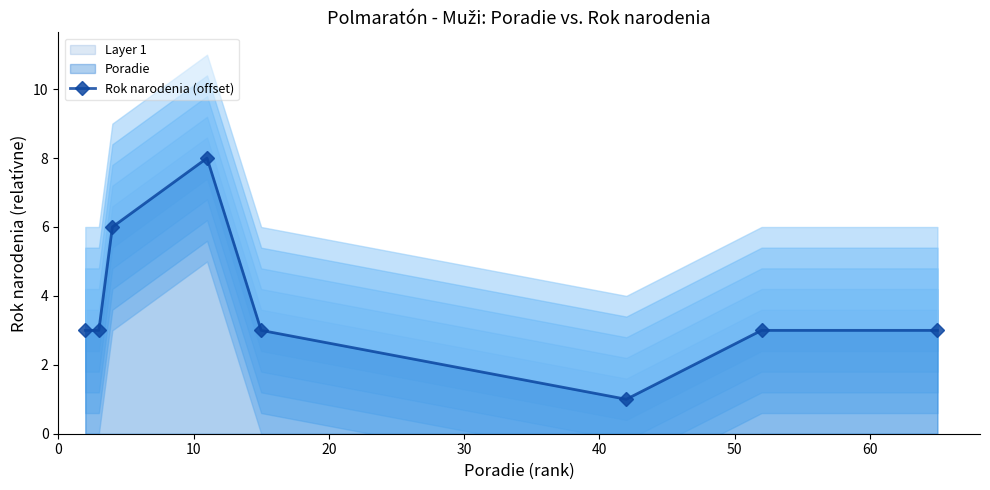

How many lines are shown in the chart?

1